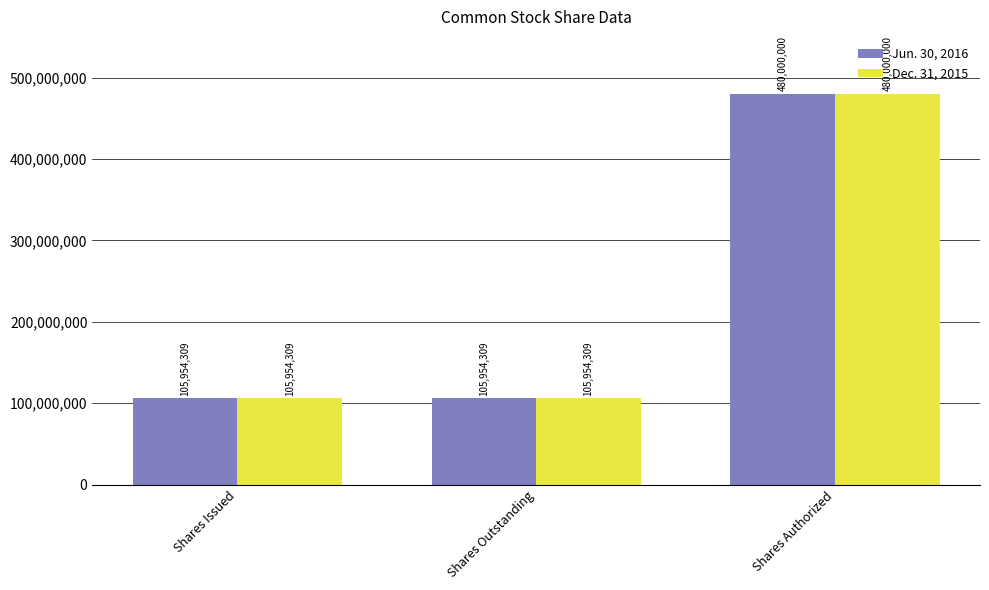

At which category is the sum across all series the highest?

Shares Authorized